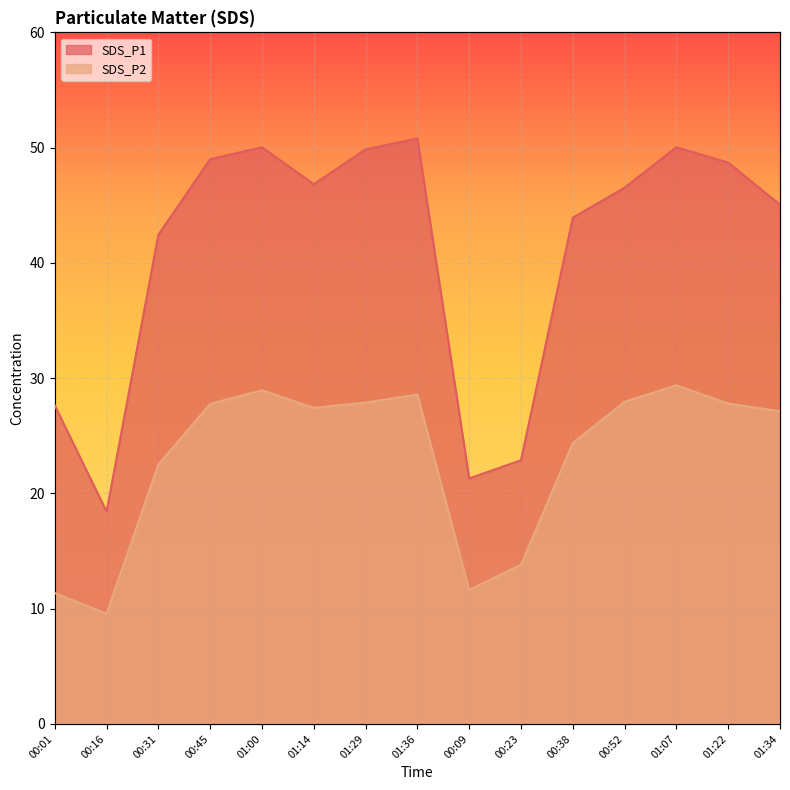

Between 01:00 and 01:22, which series saw the biggest shift?

SDS_P1